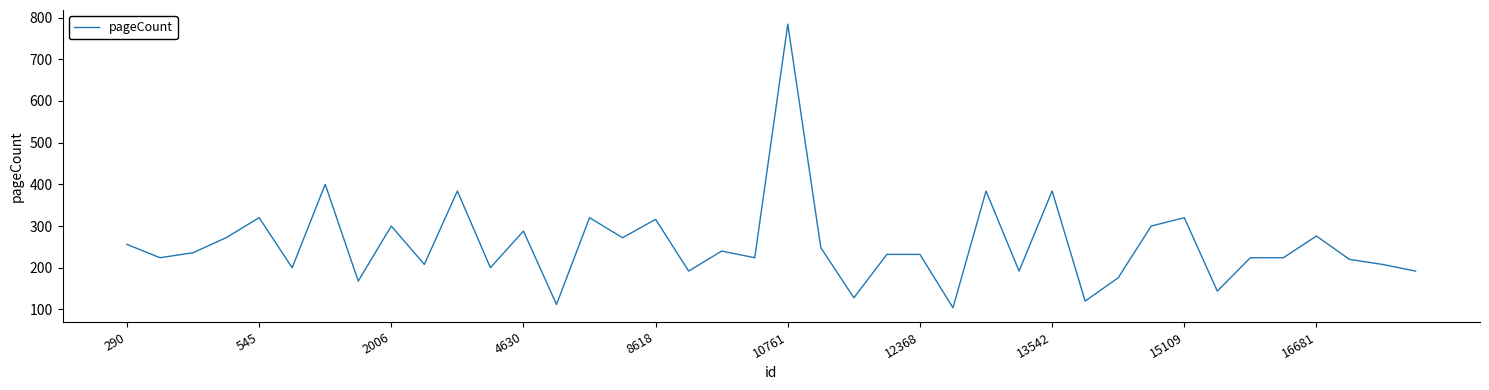

What is the difference between the maximum and minimum values?

680